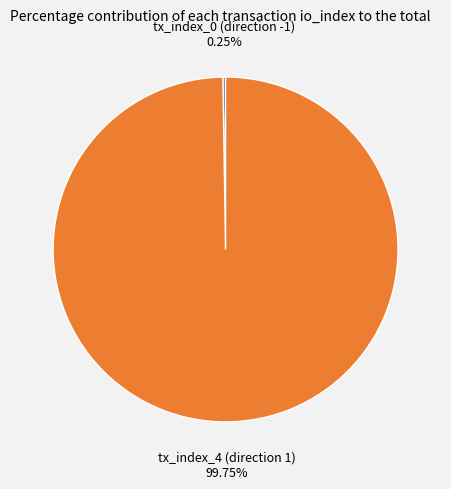

Which category has the biggest portion of the pie?

tx_index_4 (direction 1)